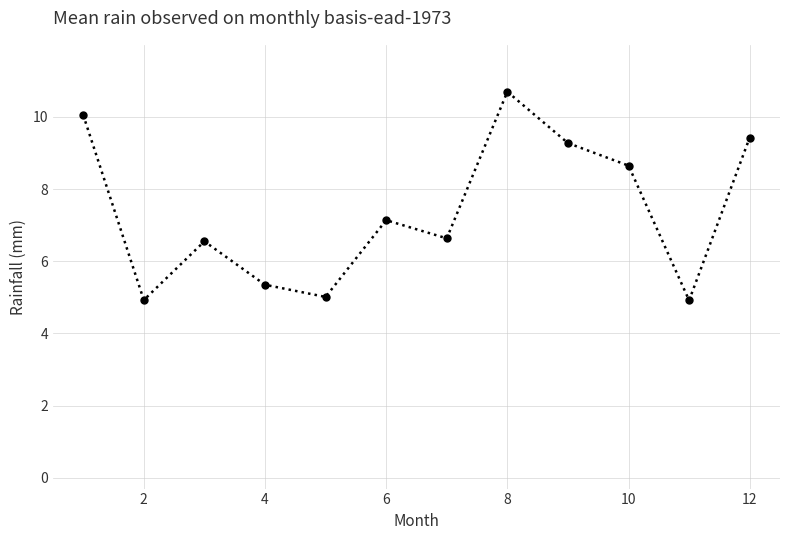

What is the maximum value shown in the chart?

10.7